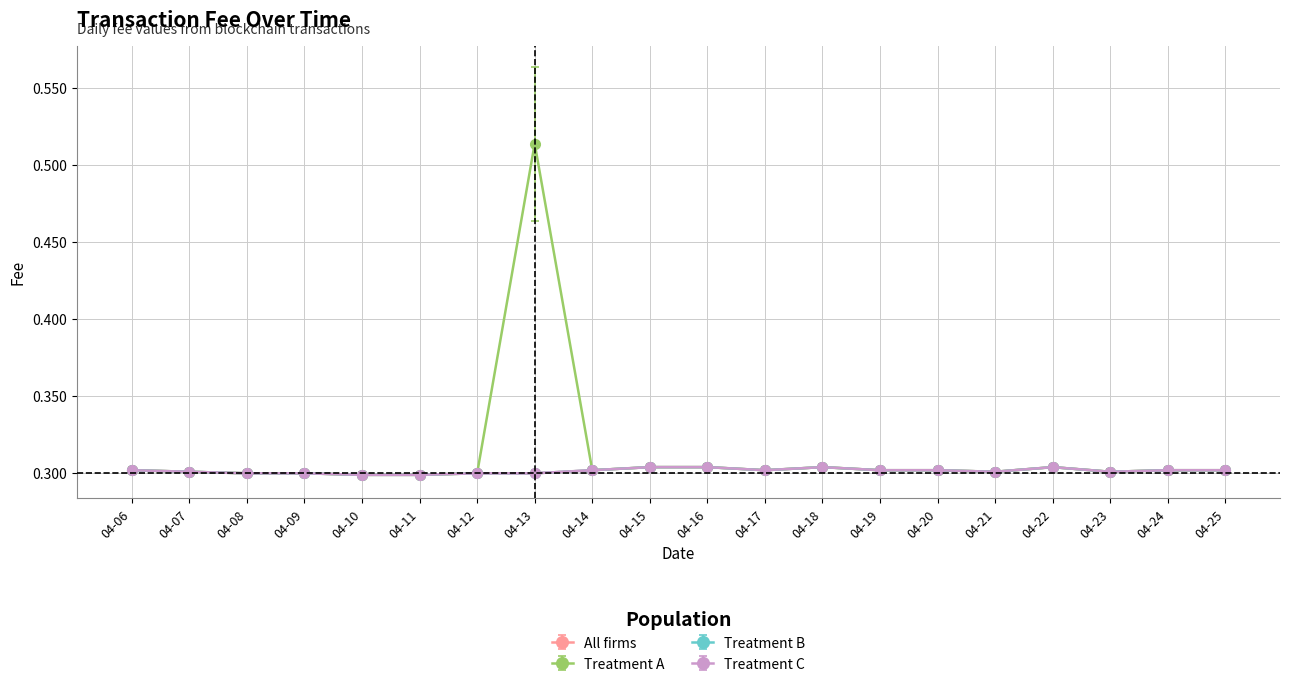

True or false: Treatment A and All firms cross at least once.

False